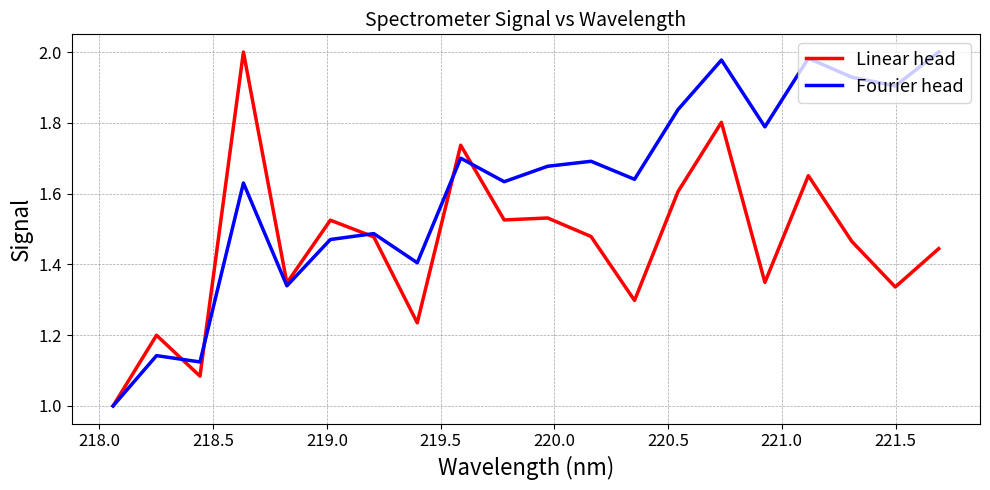

What are all the series names shown in the legend?

Linear head, Fourier head